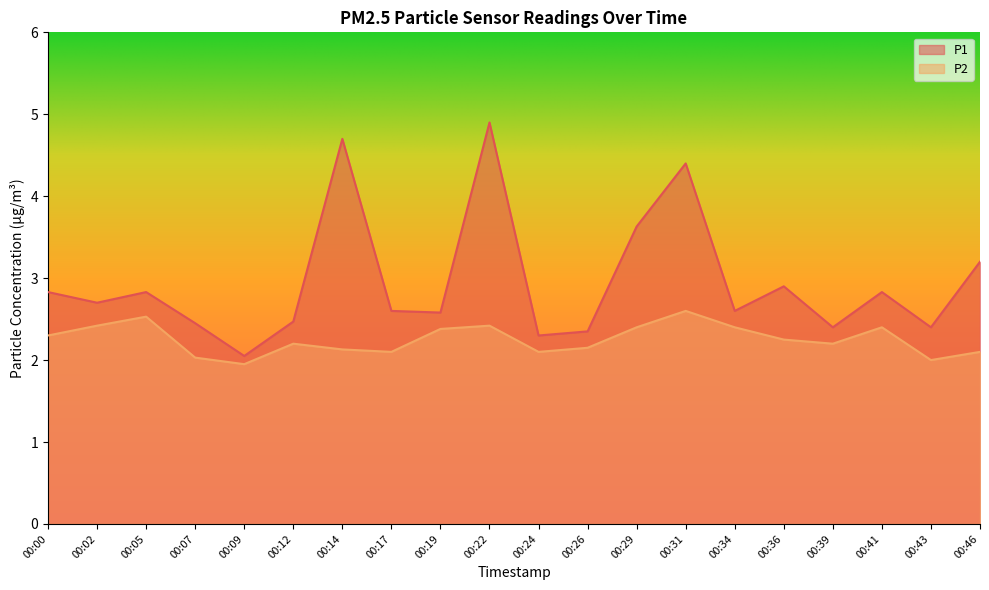

True or false: P1 and P2 intersect in this chart.

False